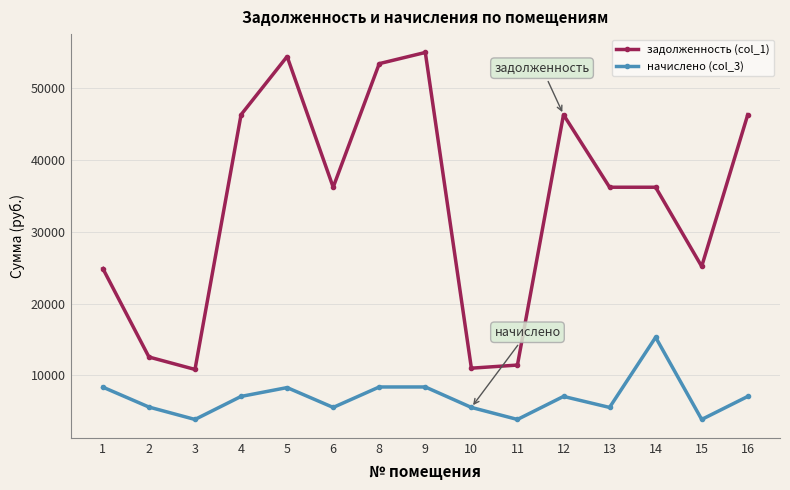

True or false: задолженность (col_1) and начислено (col_3) intersect in this chart.

False